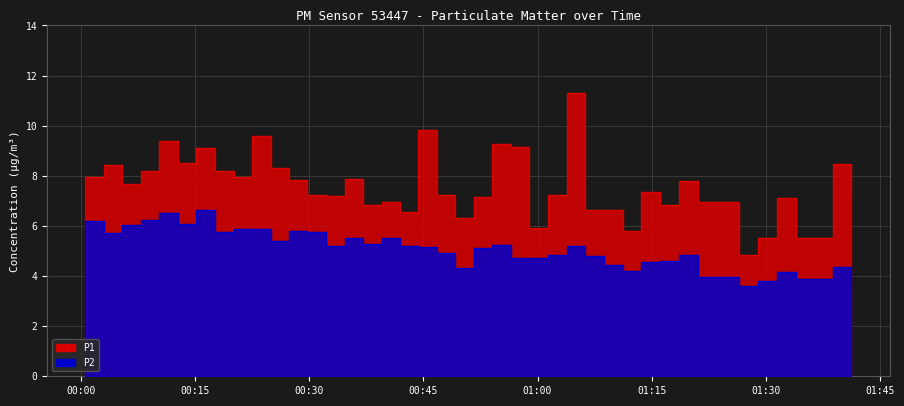

Is it true that P2 equals 8.6 at 2023-06-26T00:24:54?

False